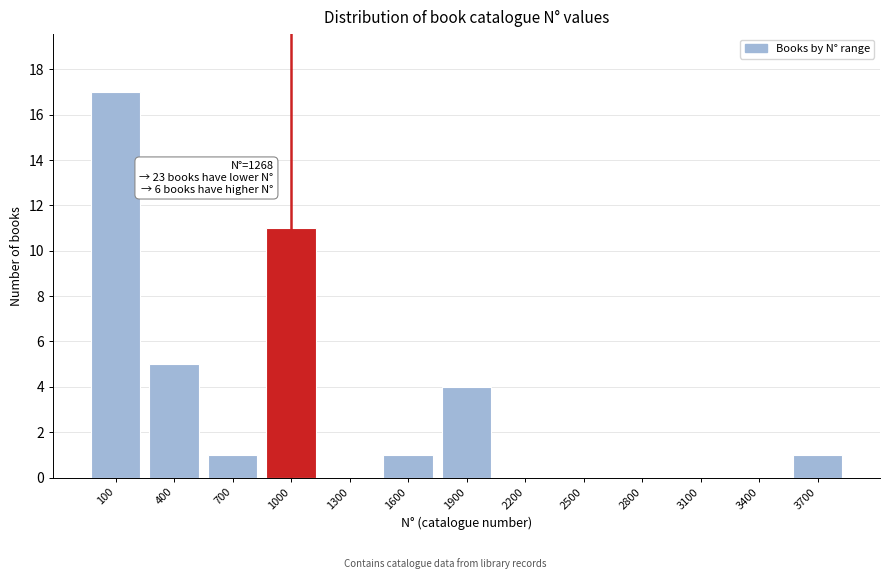

Reading right to left, what are all the values shown in this chart?

3700=1	3400=0	3100=0	2800=0	2500=0	2200=0	1900=4	1600=1	1300=0	1000=11	700=1	400=5	100=17